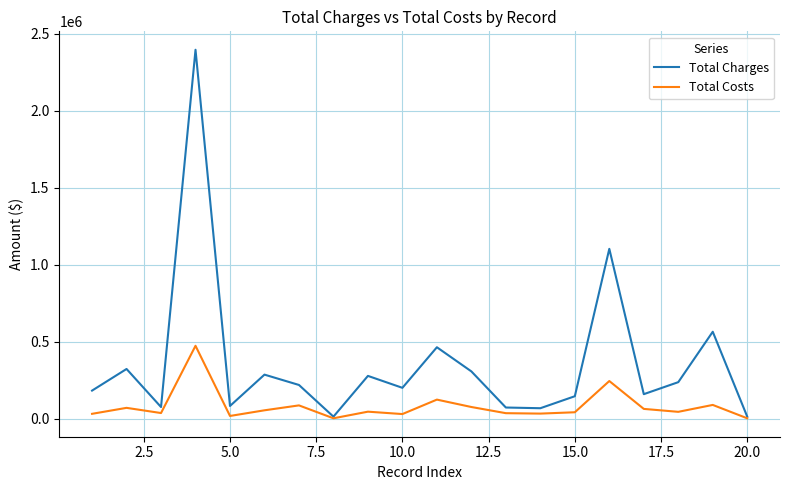

True or false: Total Costs has more than 2 points higher than both neighbors.

True